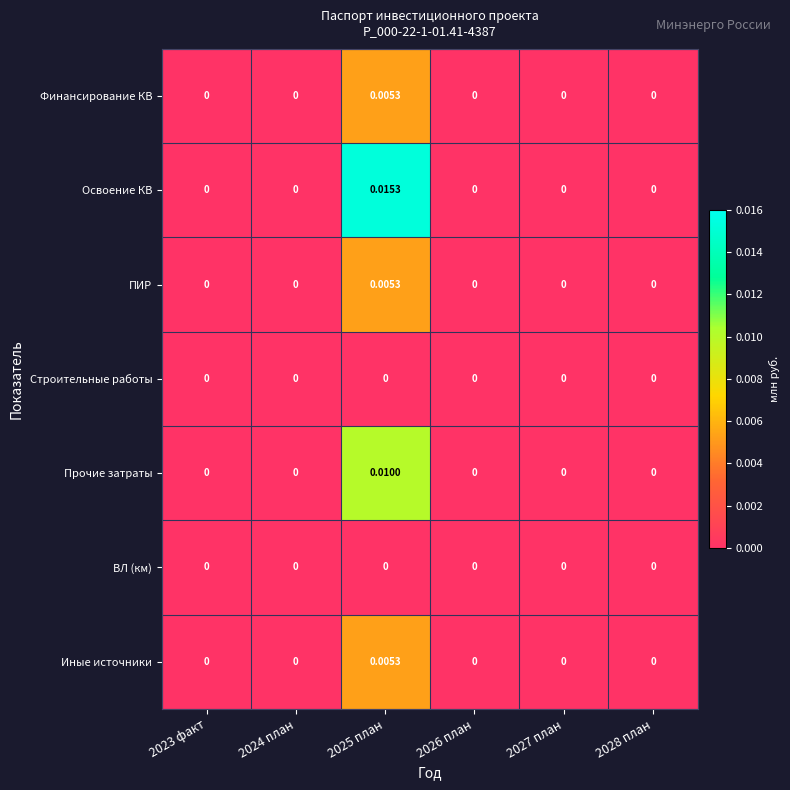

Which series has the widest spread of values?

Освоение КВ